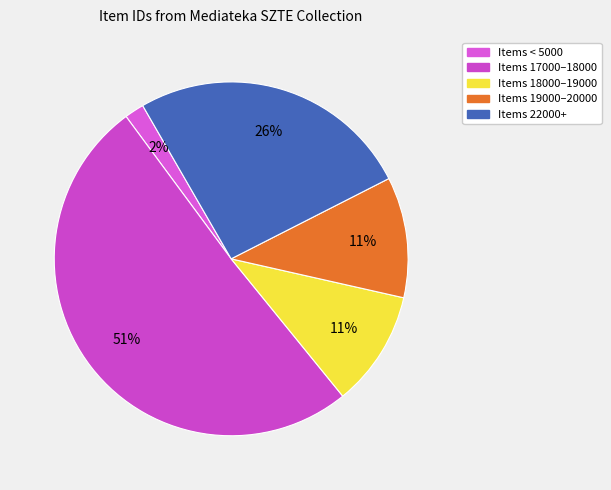

How many slices are in this pie chart?

5